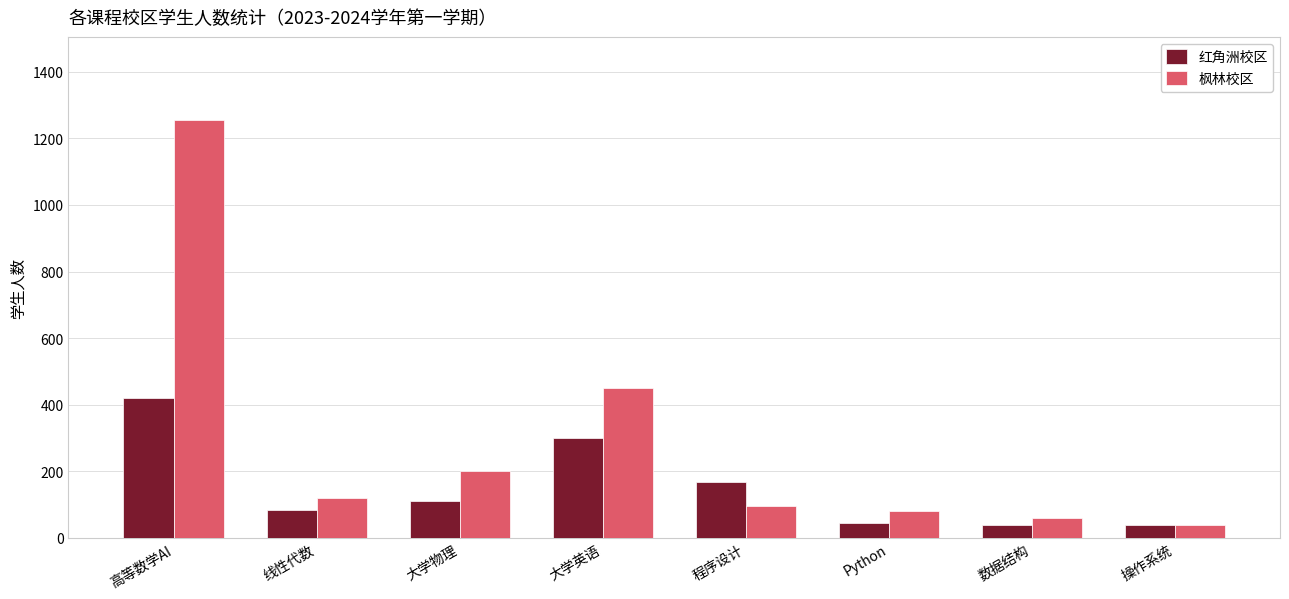

Rank the series by their maximum value, from lowest to highest.

红角洲校区, 枫林校区